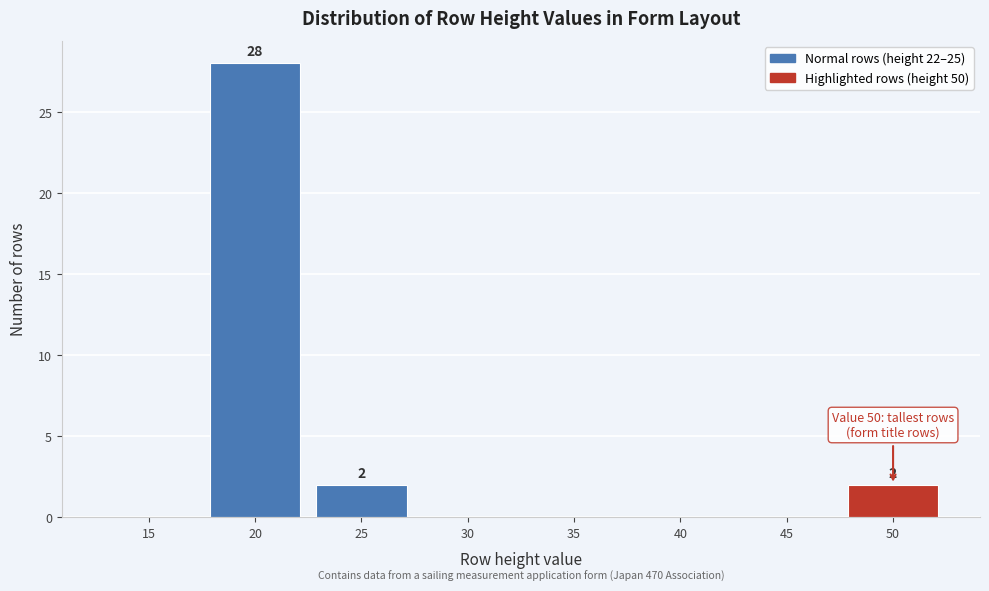

Reading right to left, extract all data points from this chart.

50=2	45=0	40=0	35=0	30=0	25=2	20=28	15=0